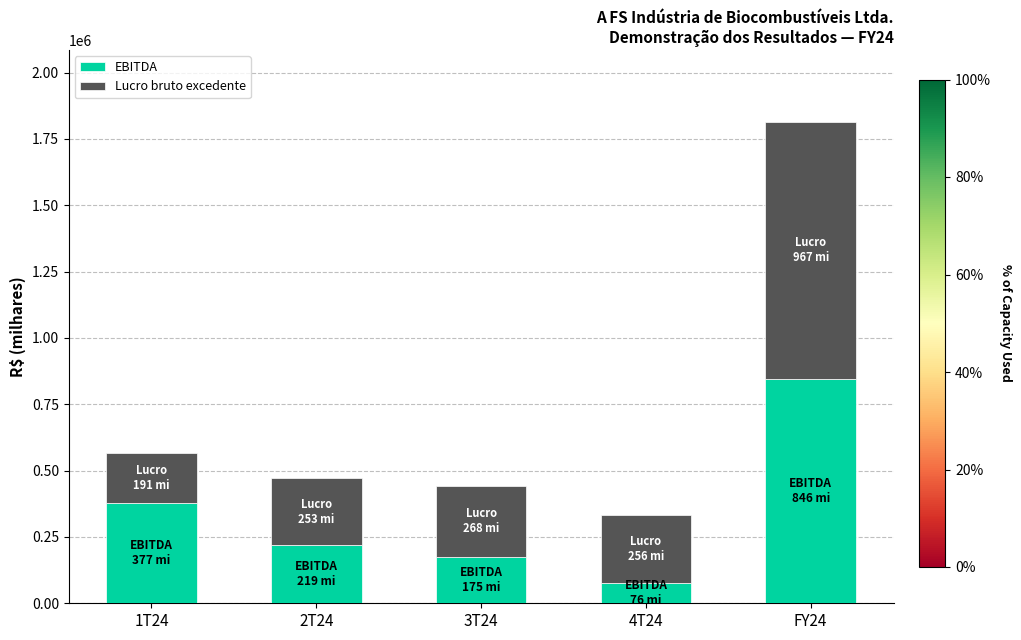

The value of EBITDA at 2T24 is 127363. True or false?

False